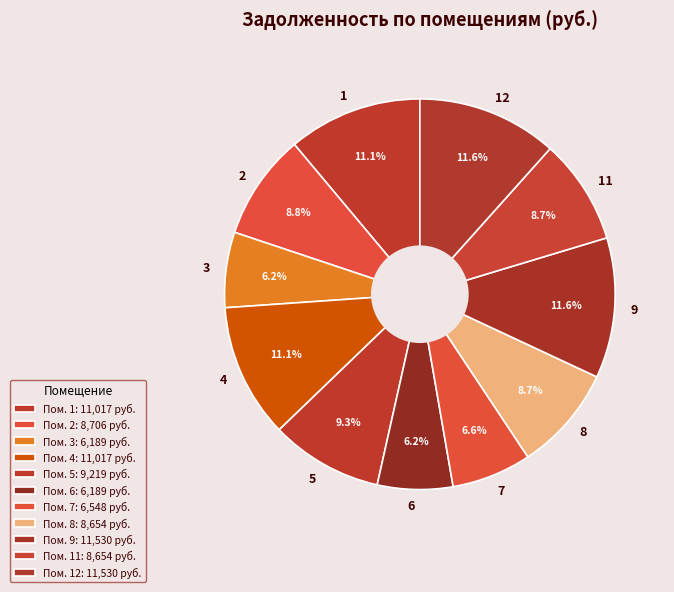

Is the sum of 8 and 9 greater than half?

No